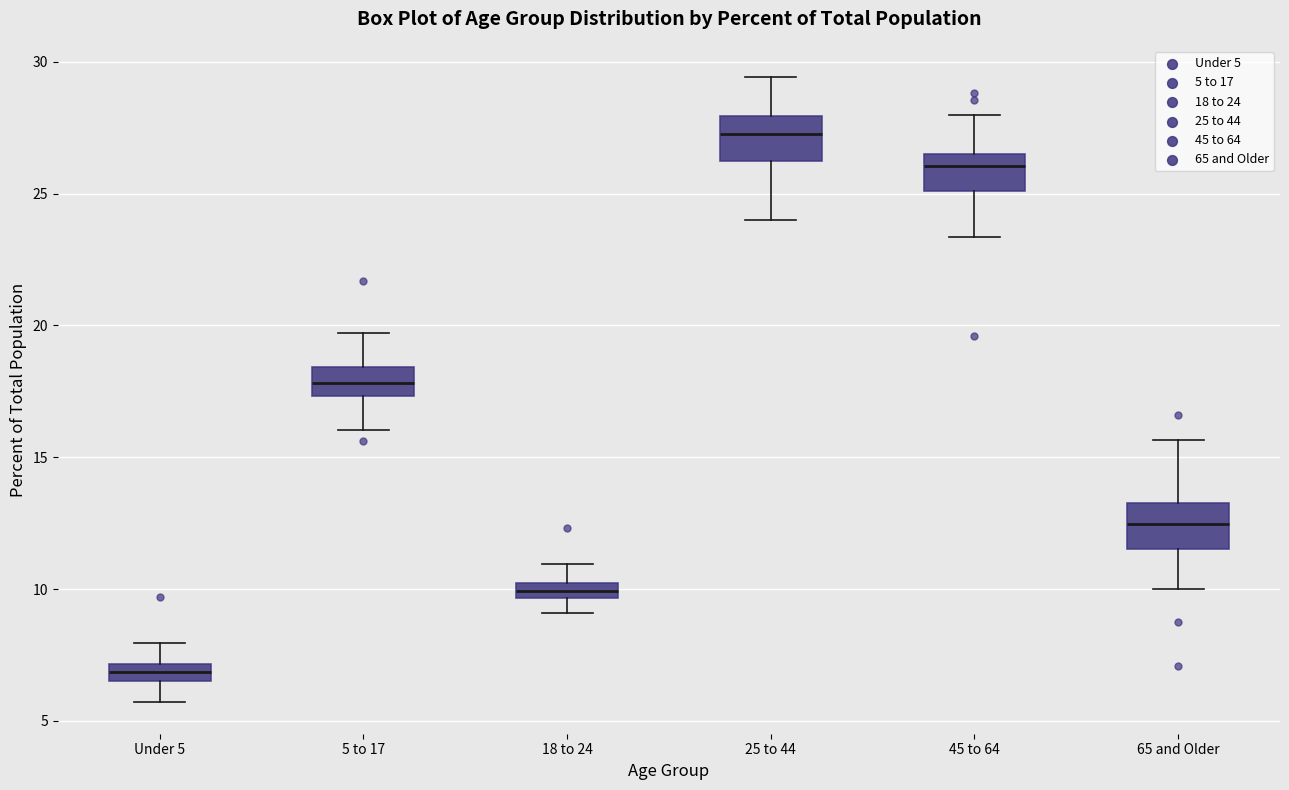

Which box has the lowest median line?

Under 5